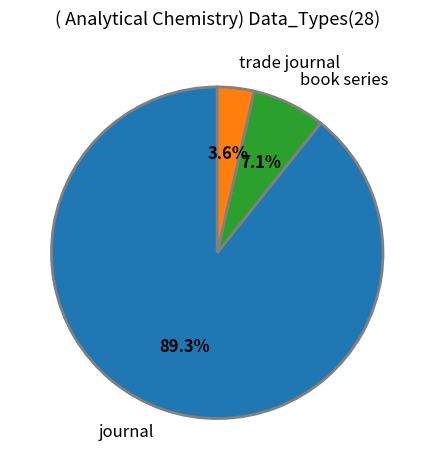

Which has a higher value, book series or trade journal?

book series